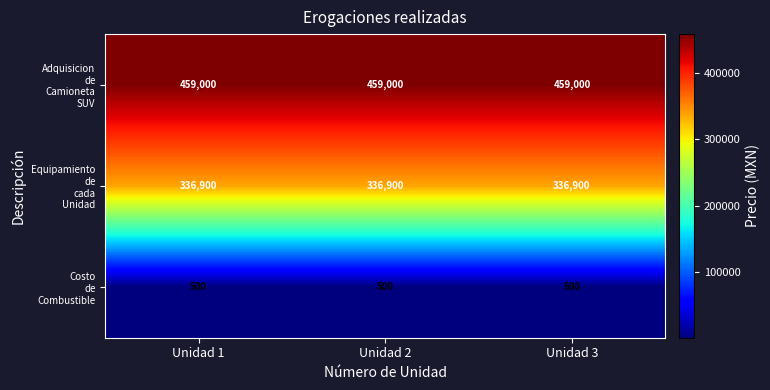

At how many categories does at least one series exceed 389921?

3